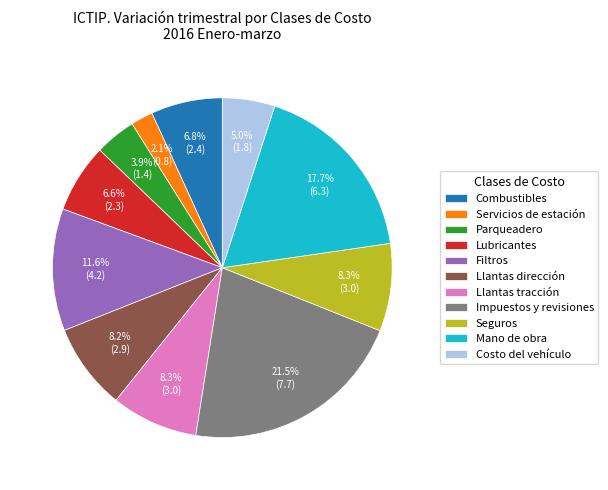

Is it true that Llantas tracción is 21% of the pie?

False